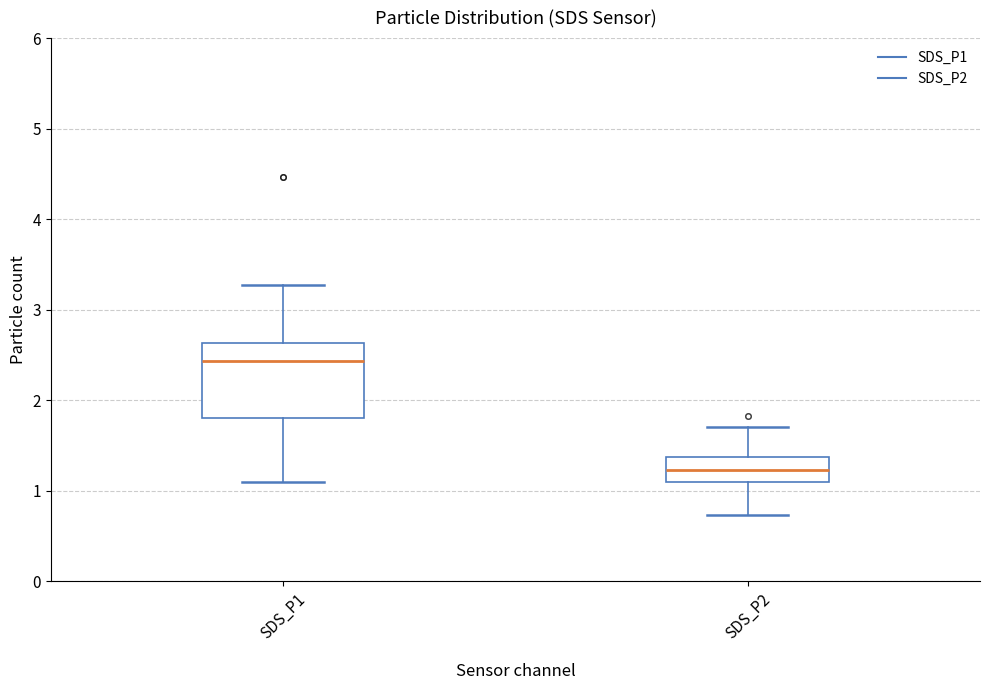

Which box has the highest median line?

SDS_P1